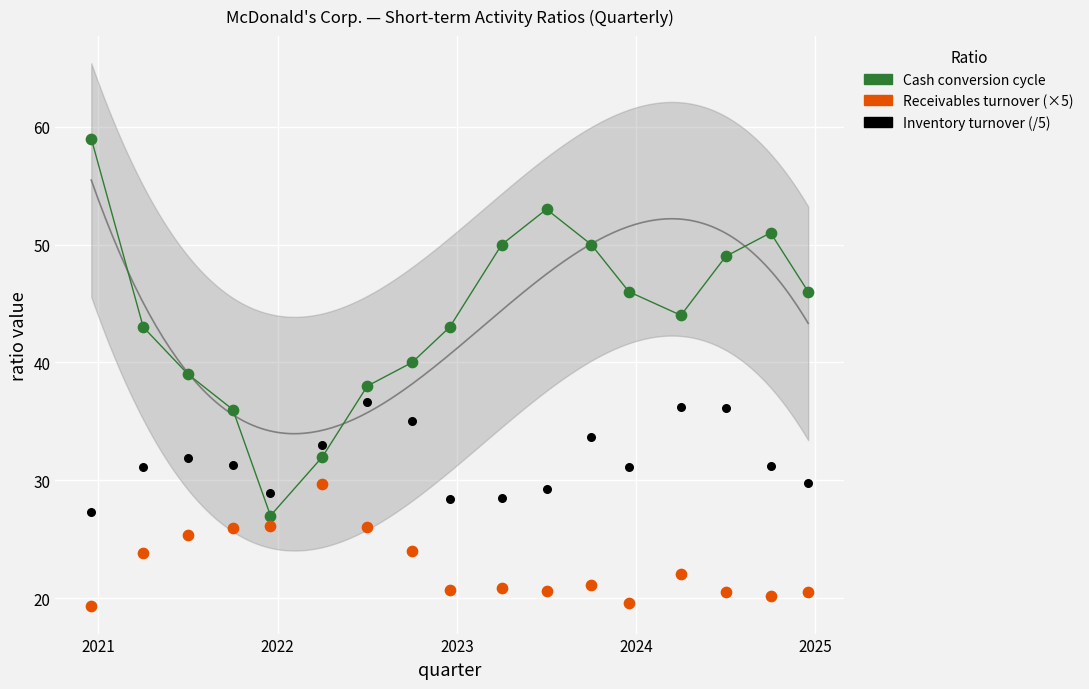

Across all data points, what is the range of Y values (max minus min)?

39.7